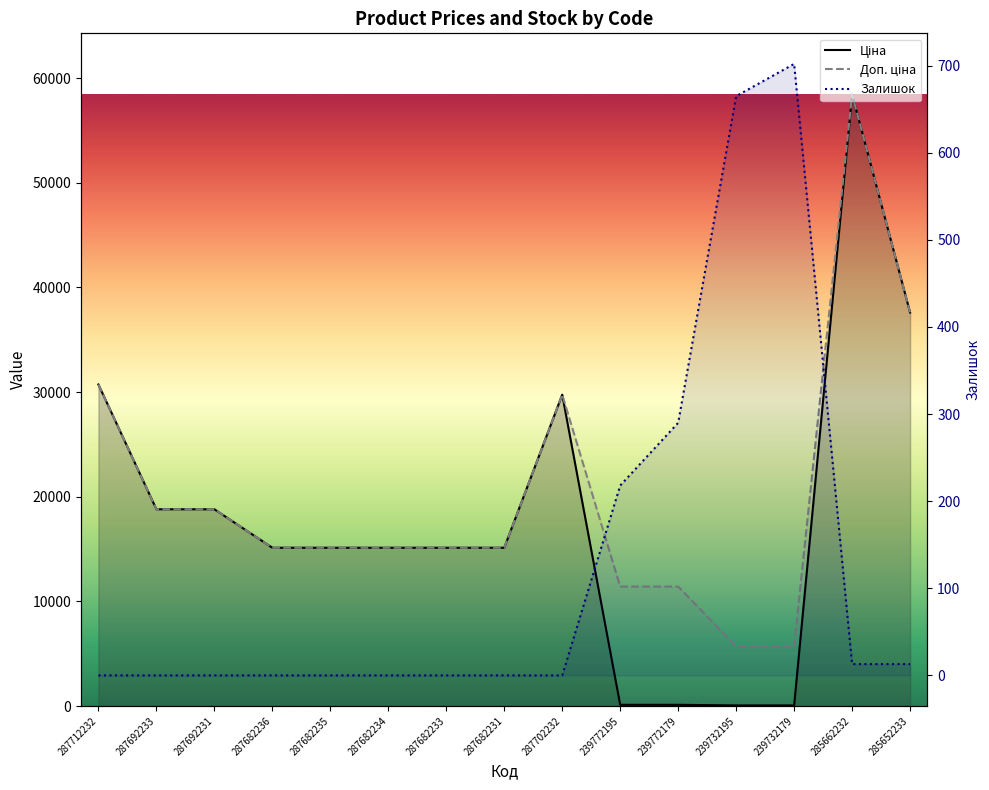

At which label is Залишок closest to 351?

239772179